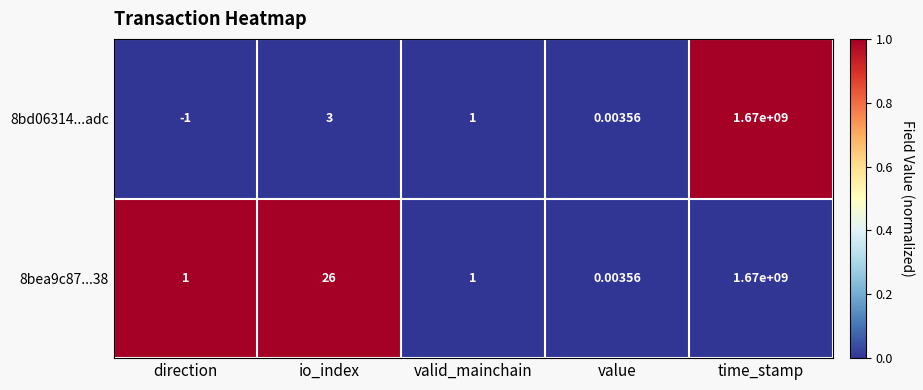

At which label does 8bd06314...adc first exceed 1?

io_index